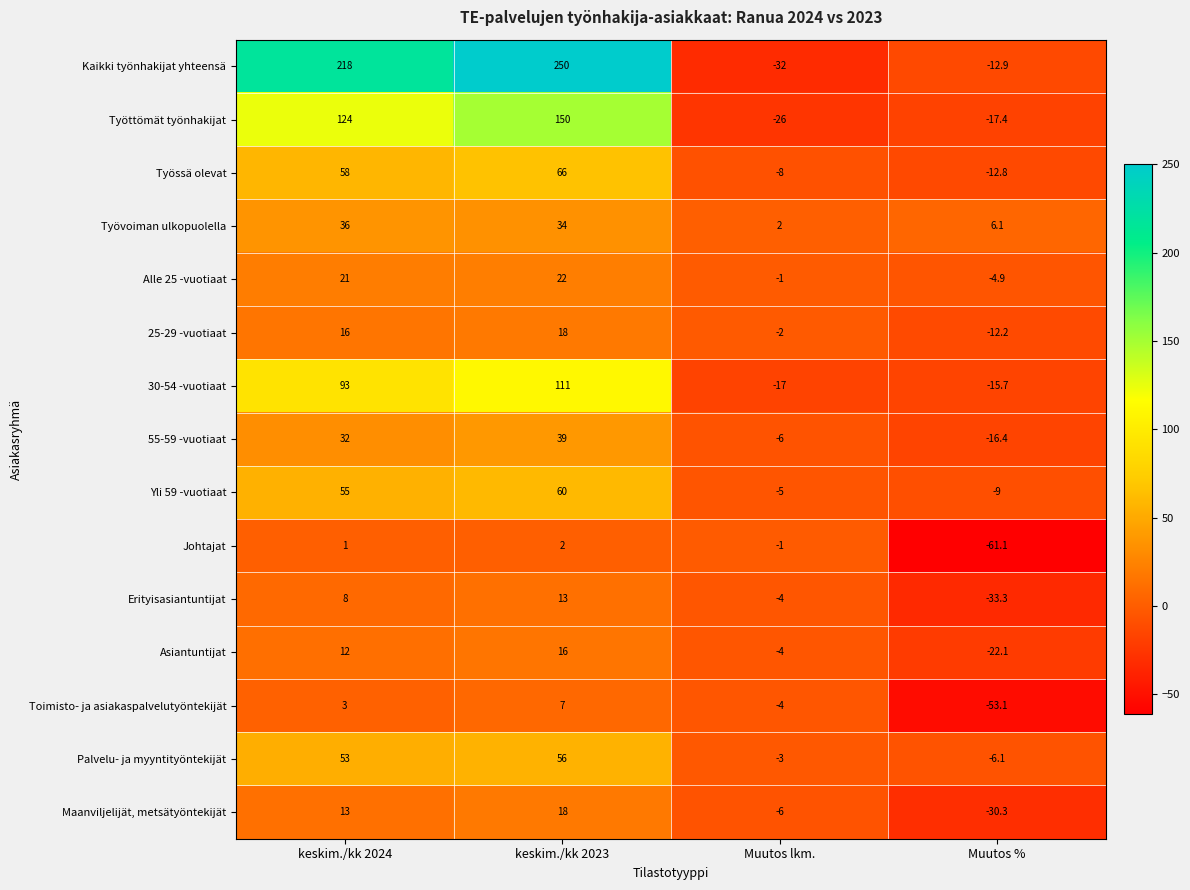

Rank the categories by Asiantuntijat value from highest to lowest.

keskim./kk 2023, keskim./kk 2024, Muutos lkm., Muutos %